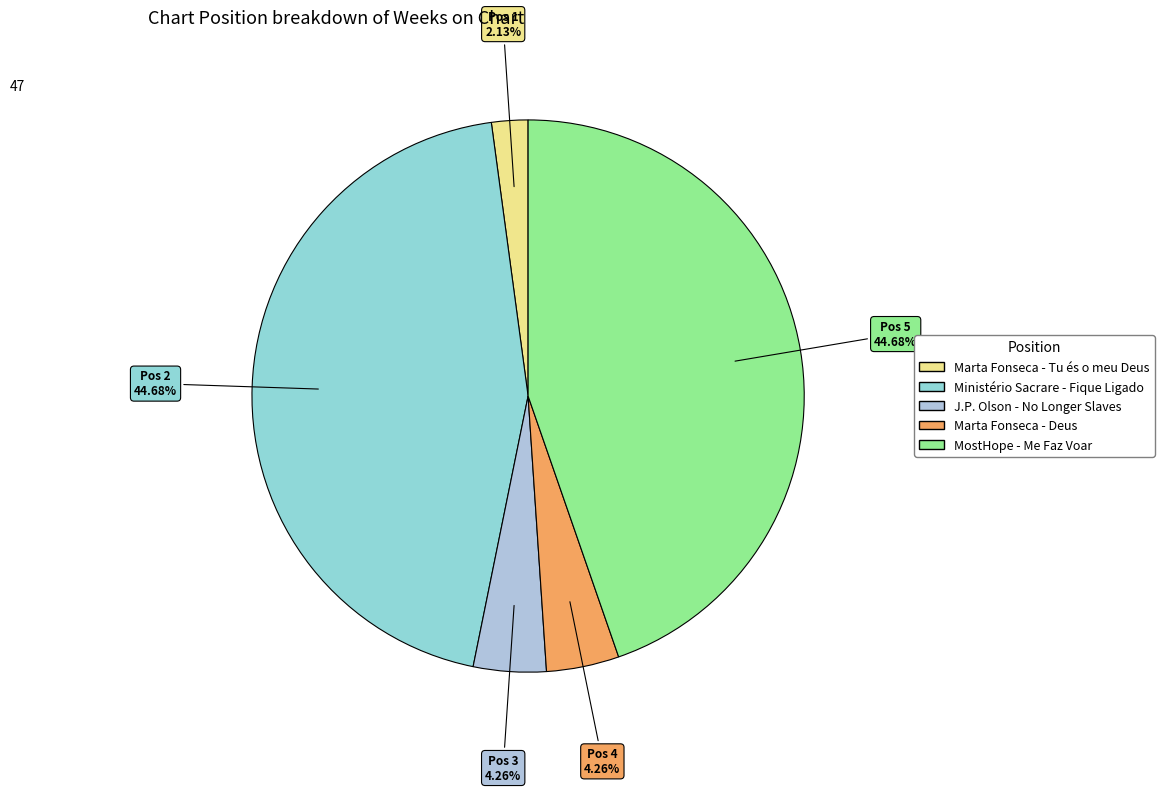

Rank the categories by value from lowest to highest.

Marta Fonseca - Tu és o meu Deus, J.P. Olson - No Longer Slaves, Marta Fonseca - Deus, Ministério Sacrare - Fique Ligado, MostHope - Me Faz Voar